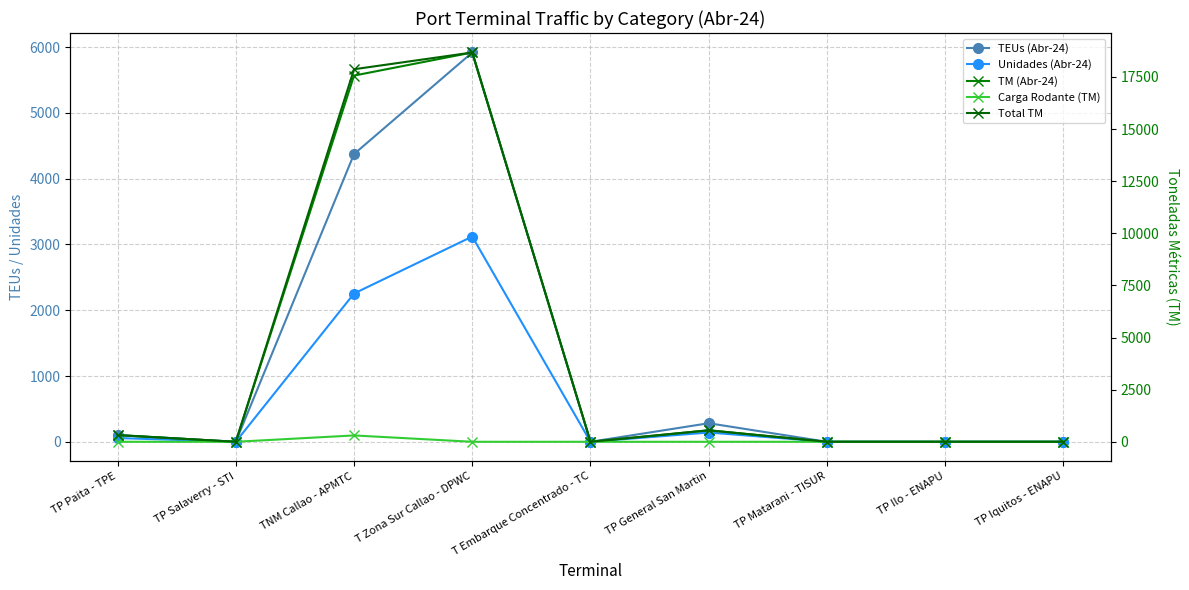

What are all the series names shown in the legend?

TEUs (Abr-24), Unidades (Abr-24), TM (Abr-24), Carga Rodante (TM), Total TM